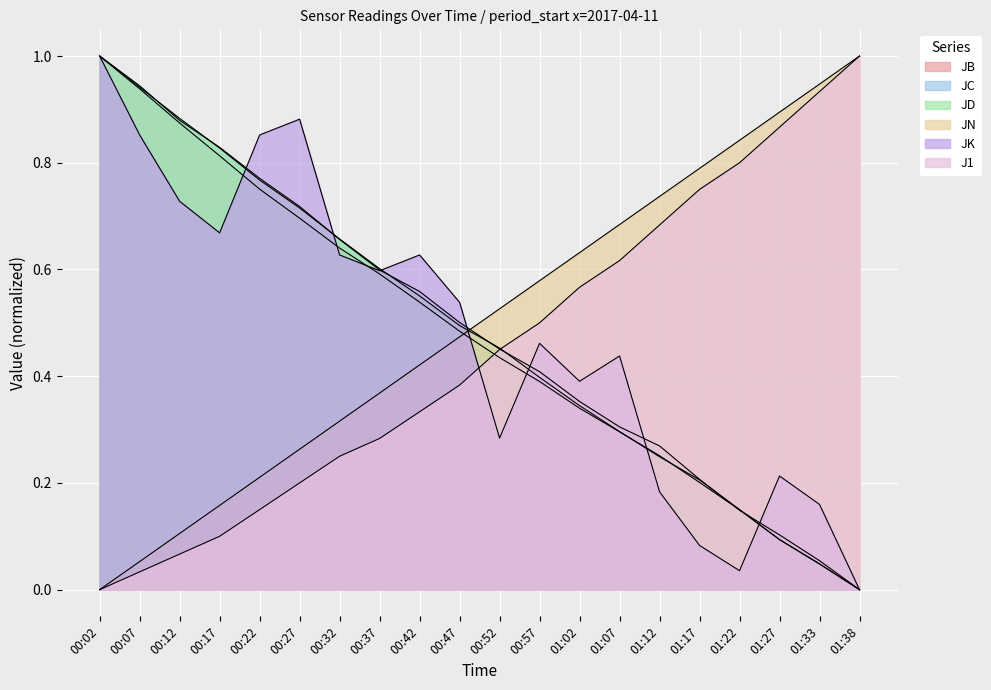

Which series has the largest total across all categories?

JN